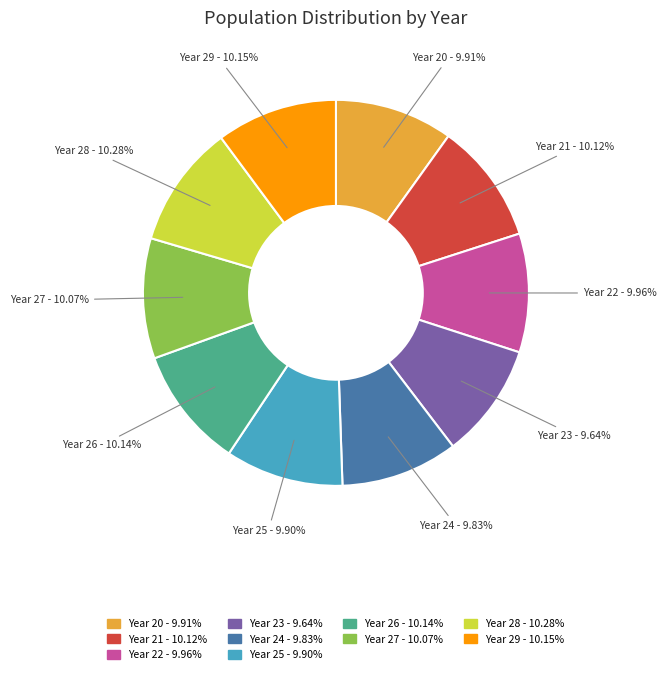

Does any single category account for the majority?

No